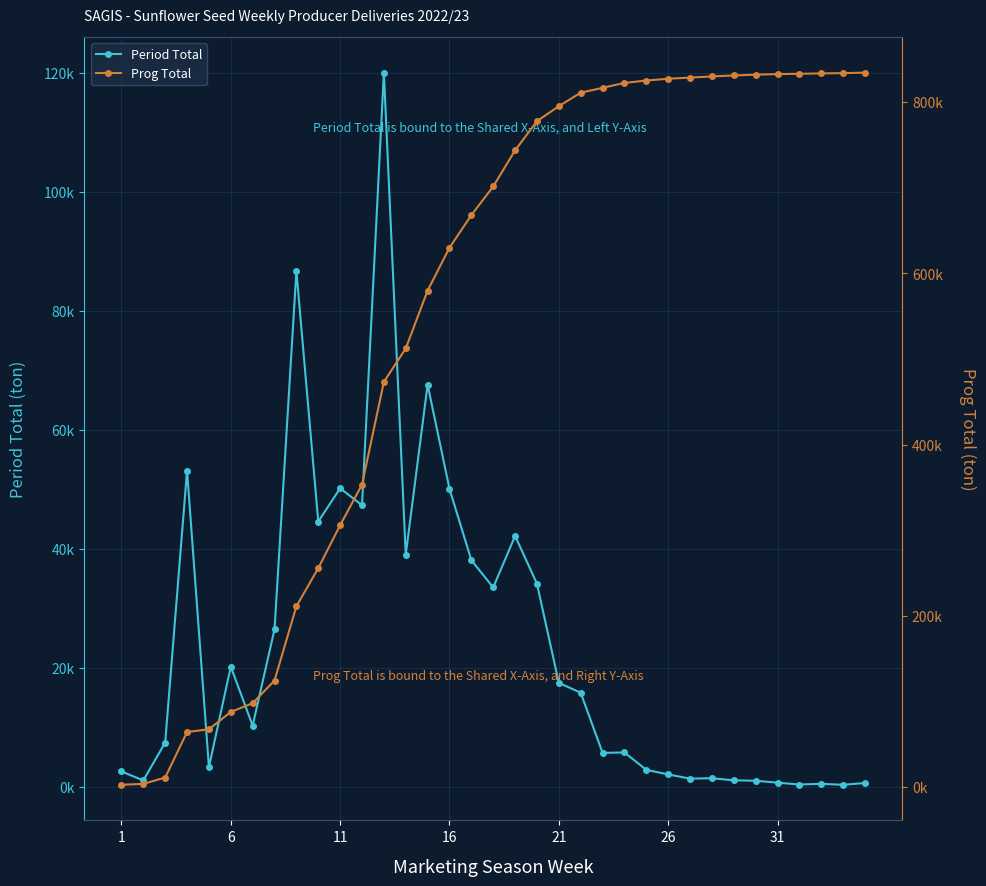

How many lines are shown in the chart?

2